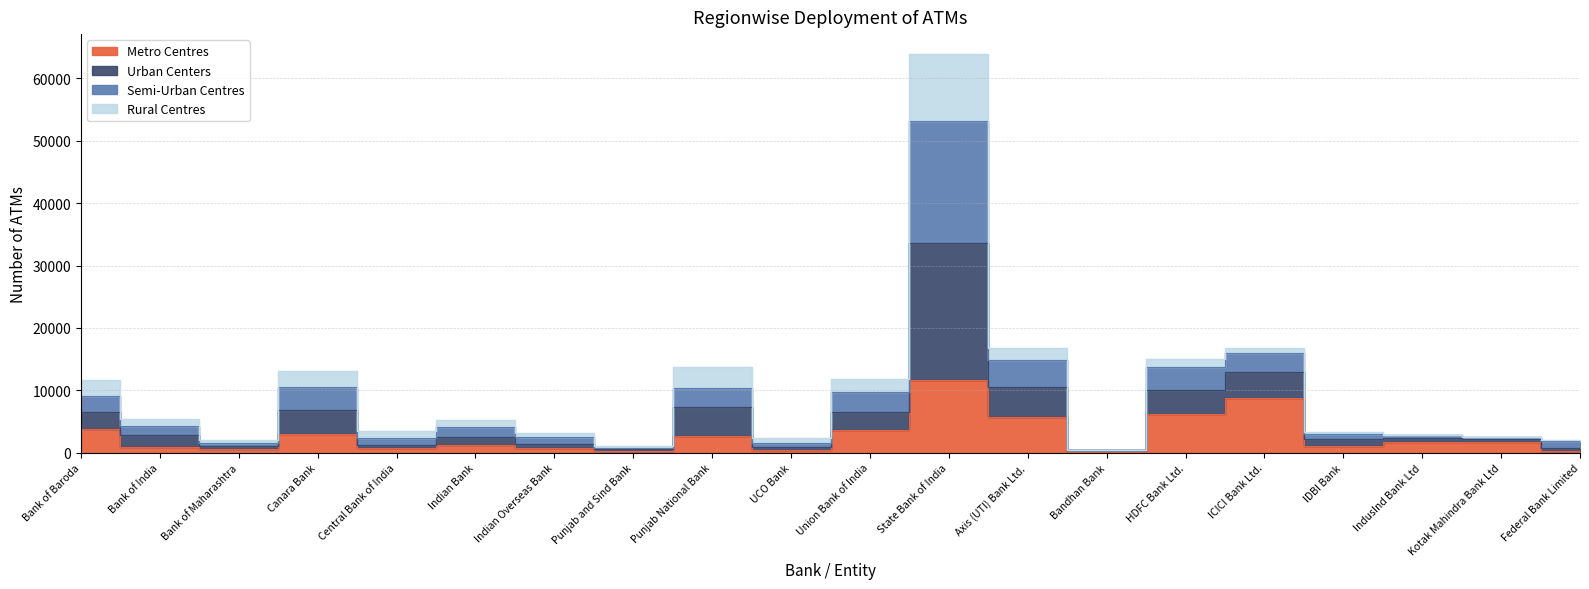

Which category has the highest value across all series?

State Bank of India